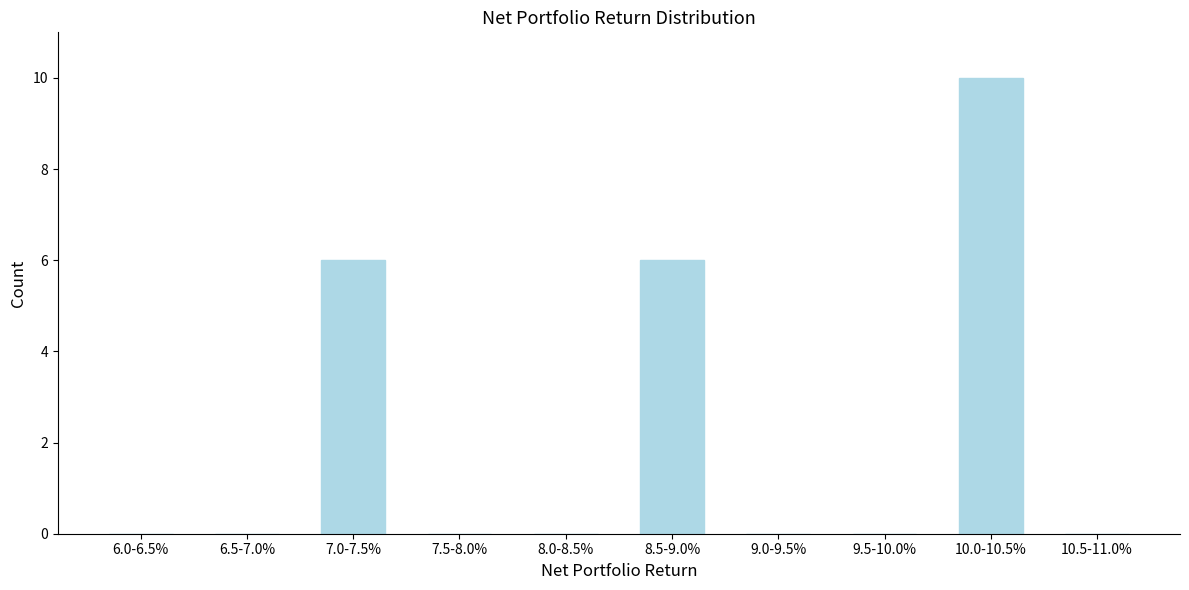

Reading left to right, transcribe all the data shown in this chart.

6.0-6.5%=0	6.5-7.0%=0	7.0-7.5%=6	7.5-8.0%=0	8.0-8.5%=0	8.5-9.0%=6	9.0-9.5%=0	9.5-10.0%=0	10.0-10.5%=10	10.5-11.0%=0